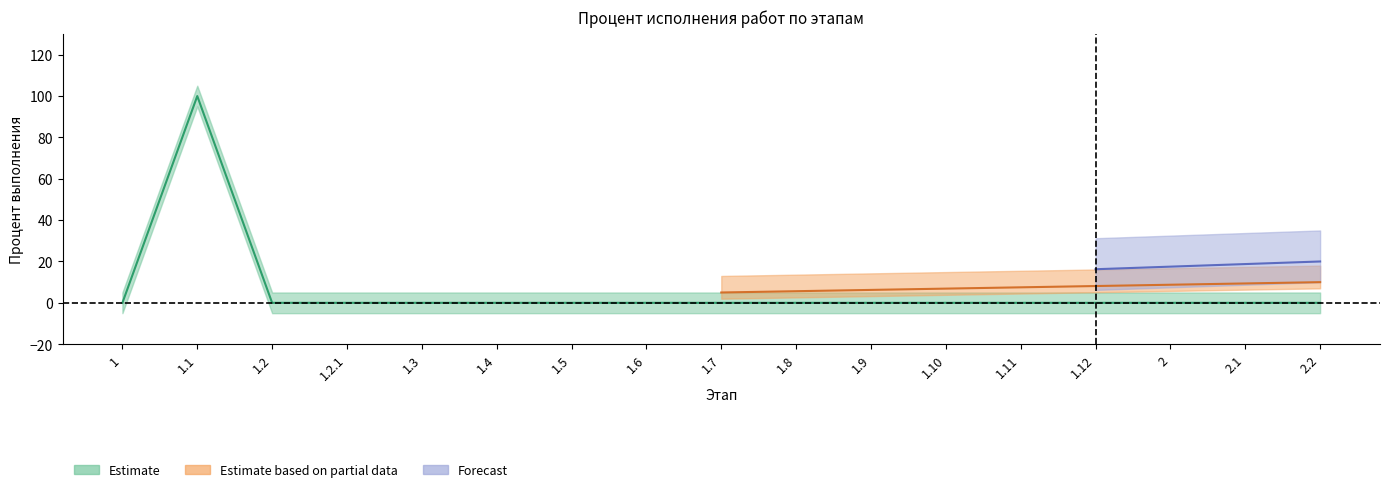

Does the chart display data point markers on the line(s)?

No